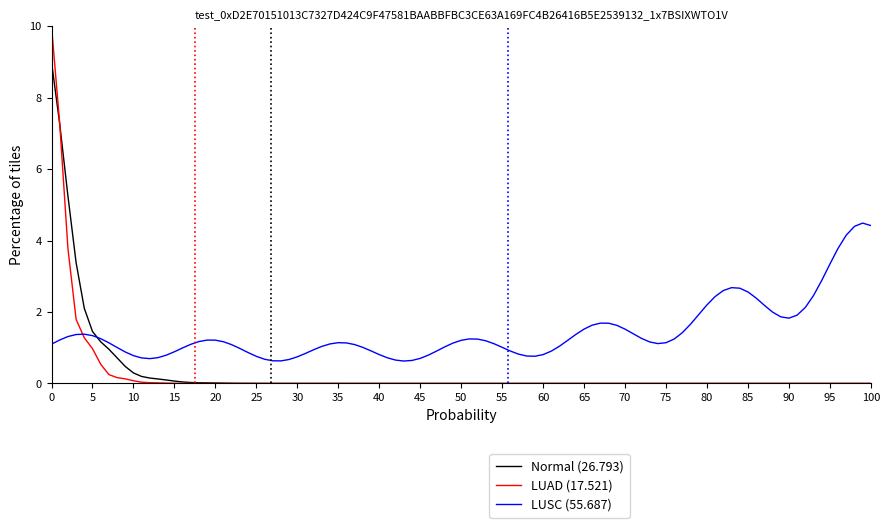

List the series in order of their peak value, lowest first.

LUSC (55.687), Normal (26.793), LUAD (17.521)